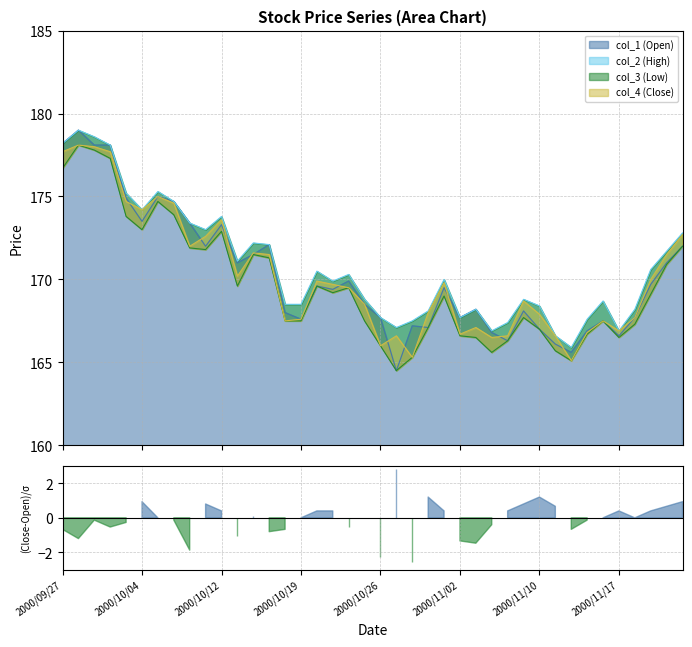

Which series has the widest spread of values?

col_1 (Open)